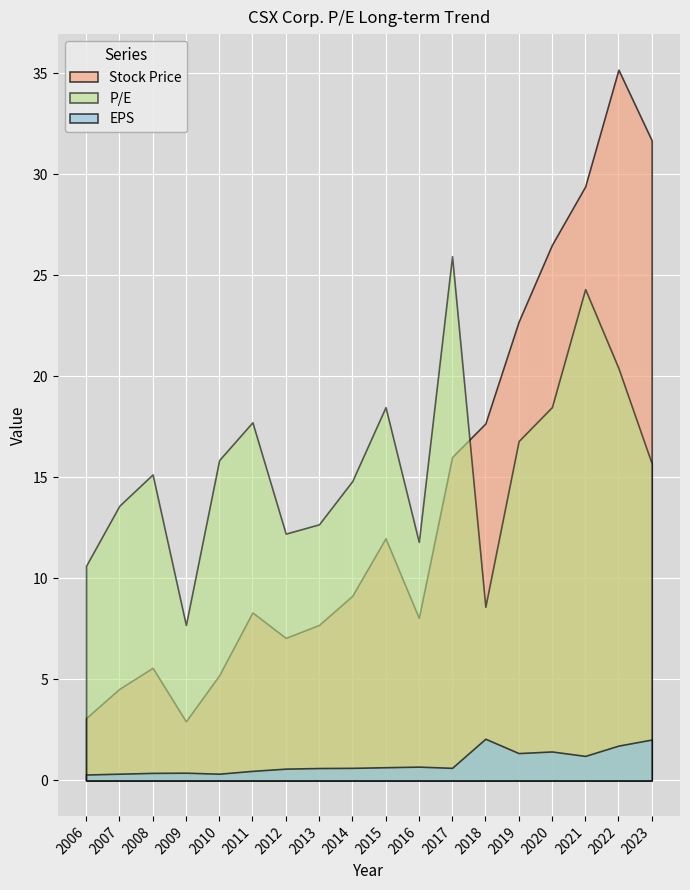

Which series has the largest range (max minus min)?

Stock Price